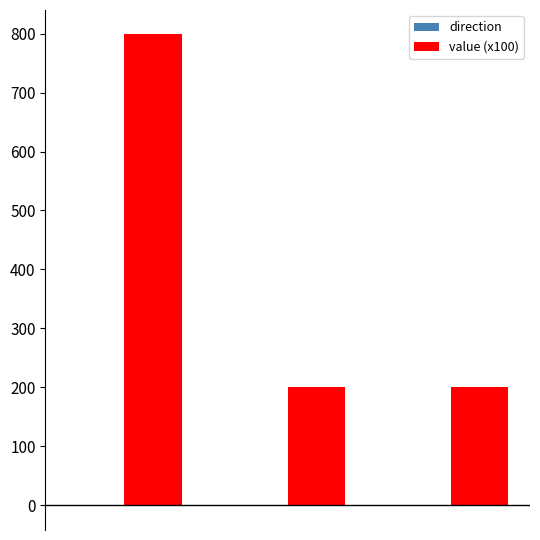

How many distinct data groups are displayed?

2